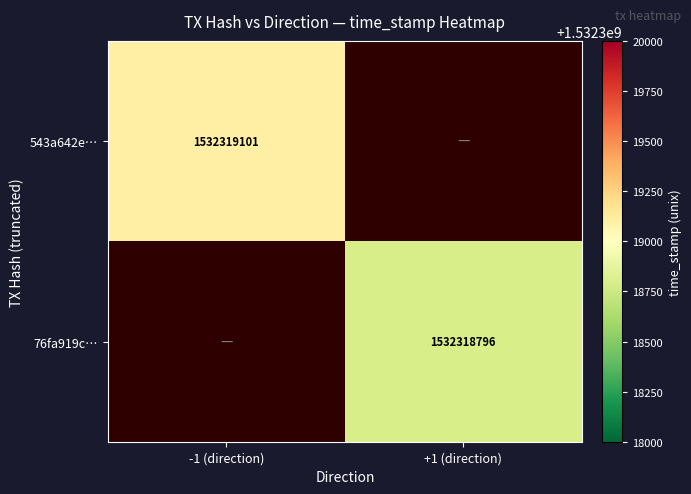

Rank the series by their maximum value, from highest to lowest.

543a642ed51adfc9b13050318877d495f7c0801, 76fa919ca055c2fefd7c9622eb9000c263c7d06